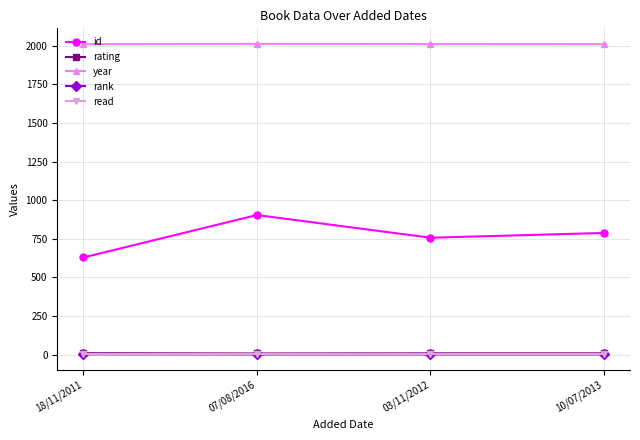

At which category is the sum across all series the highest?

07/08/2016